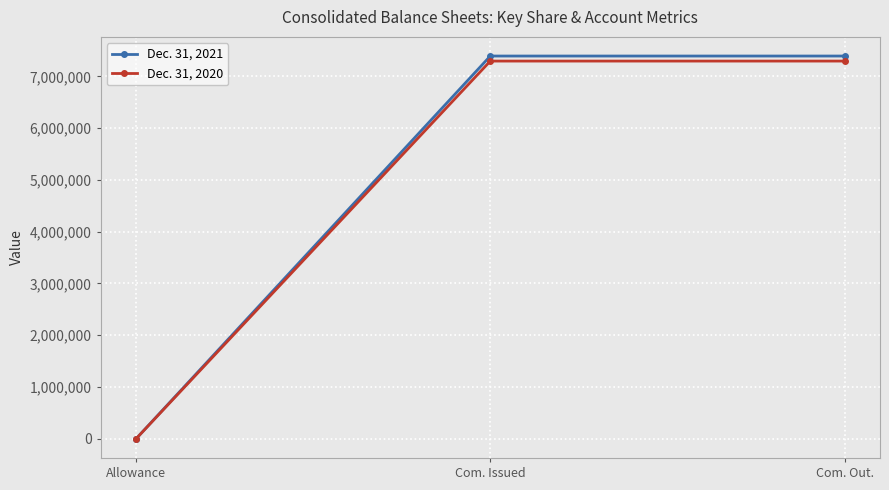

What is the total value across all series at Com. Issued?

14686523